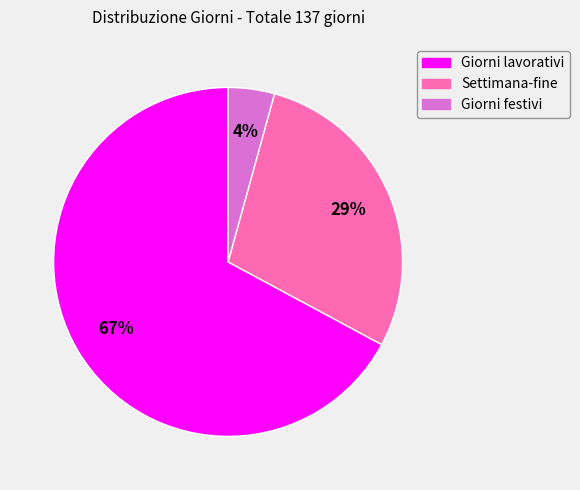

Is the sum of Giorni festivi and Settimana-fine greater than half?

No